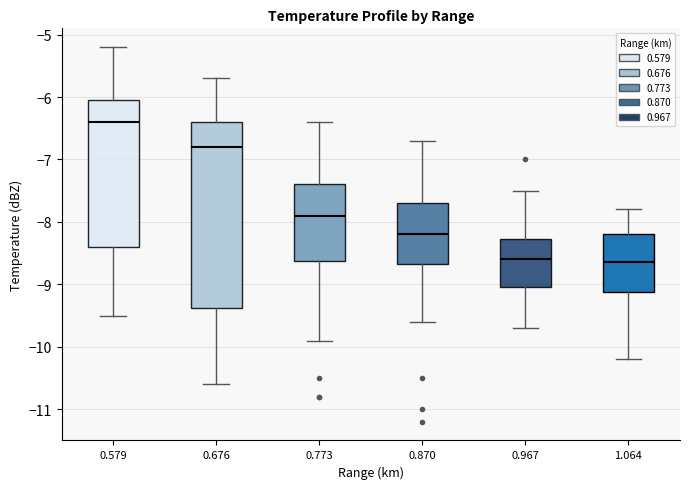

Which box has the highest median line?

0.579